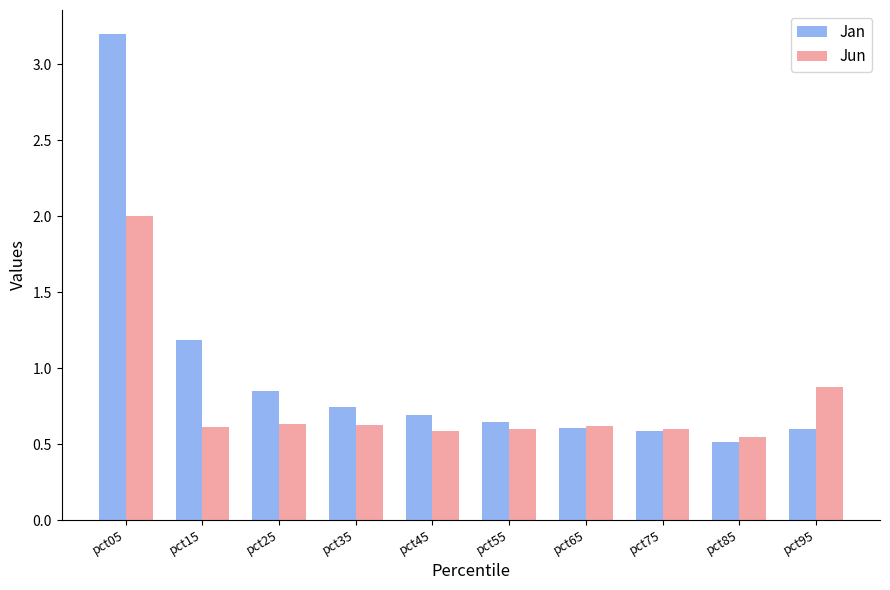

Rank the series by their maximum value, from lowest to highest.

Jun, Jan